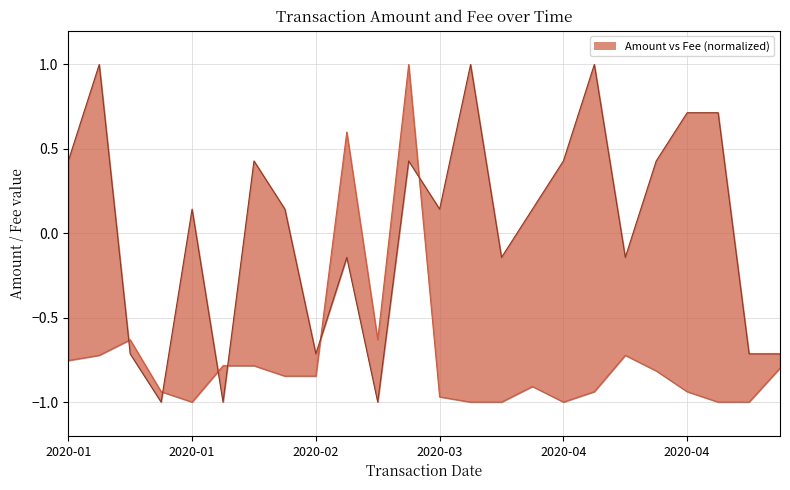

In Amount_line, how many points are lower than both neighbors (excluding endpoints)?

3